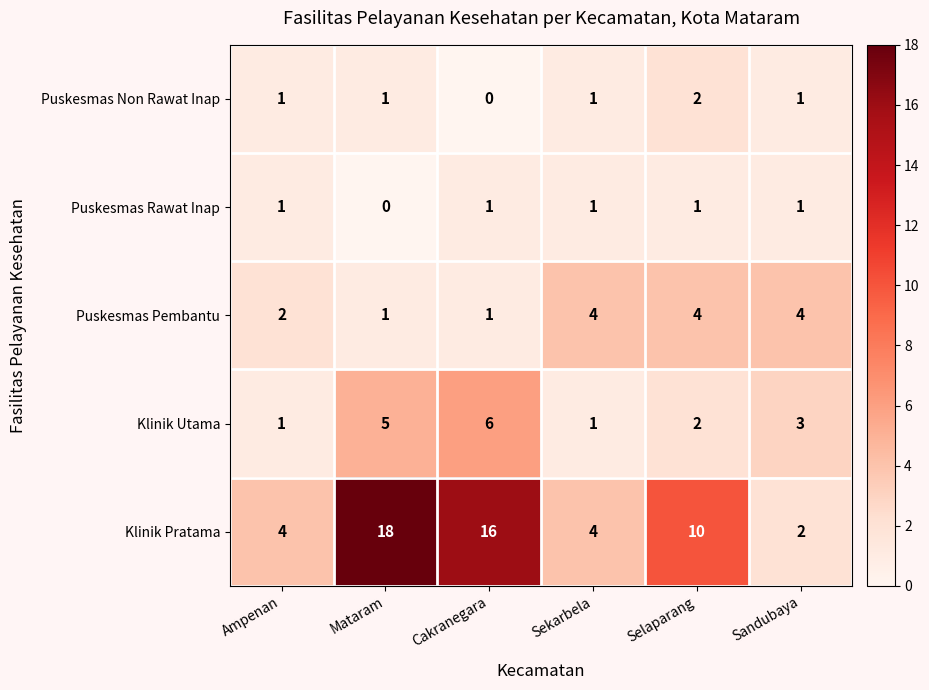

How many categories are shown in the chart?

6